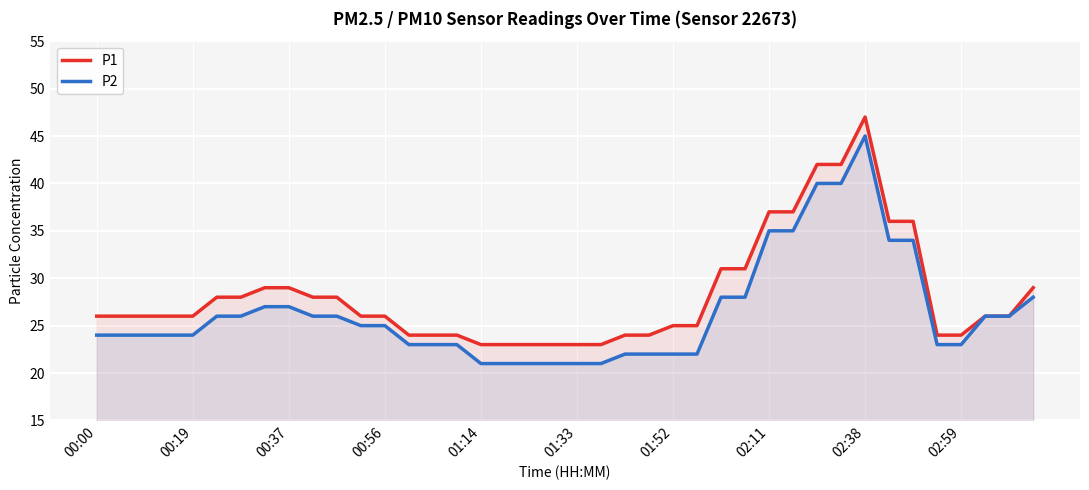

What is the difference between the maximum and minimum values in the P1 series?

24